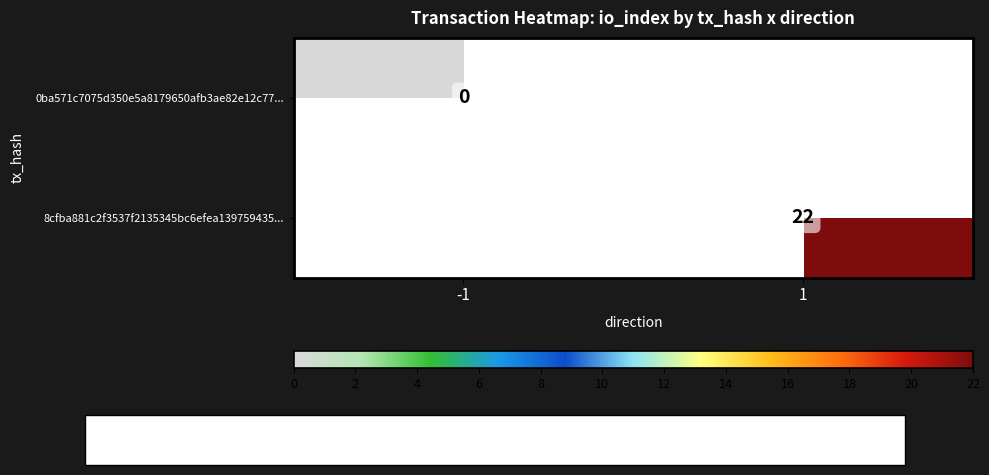

How many series are shown in this chart?

2